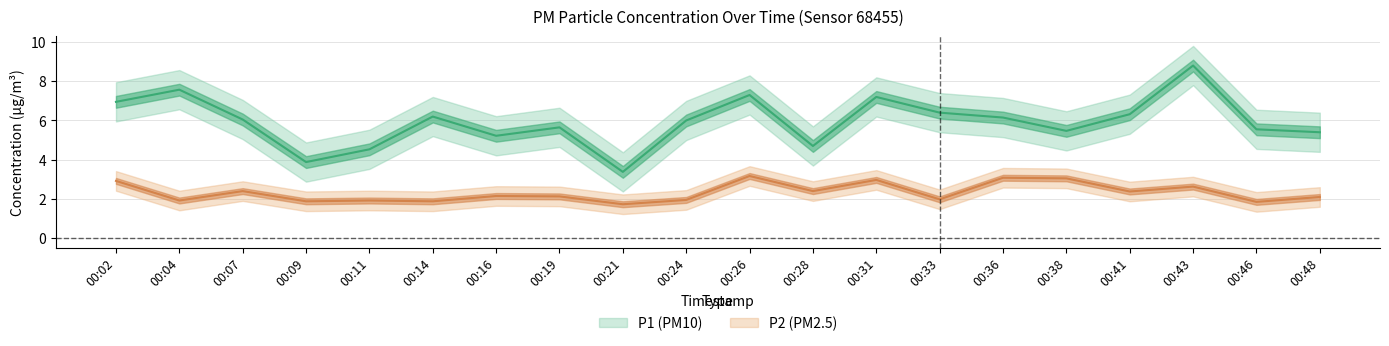

At how many categories does at least one series exceed 5?

16